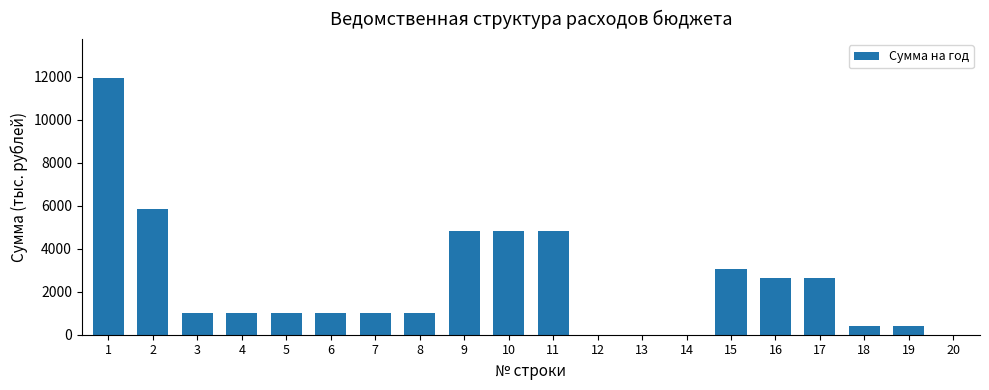

What is the sum of all values?

47615.2